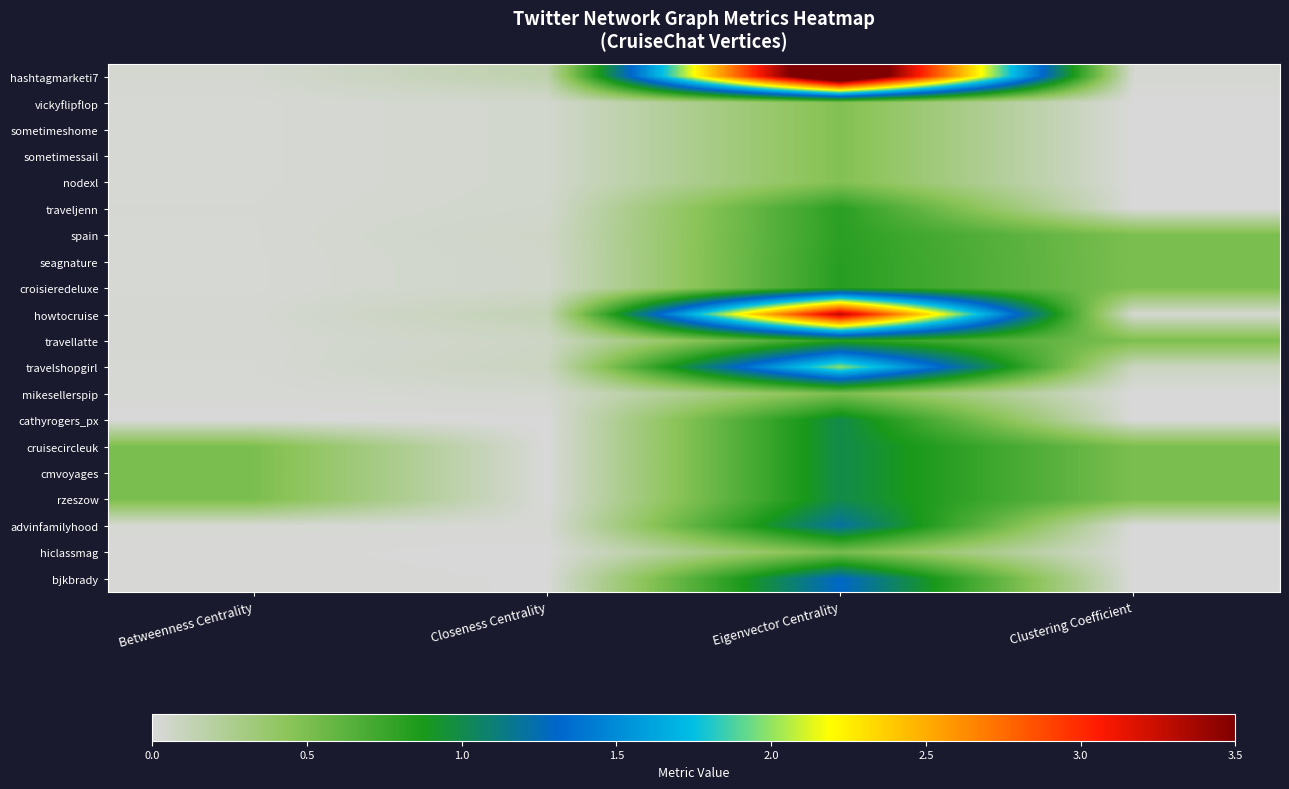

Which has a higher value, Clustering Coefficient or Eigenvector Centrality?

Eigenvector Centrality